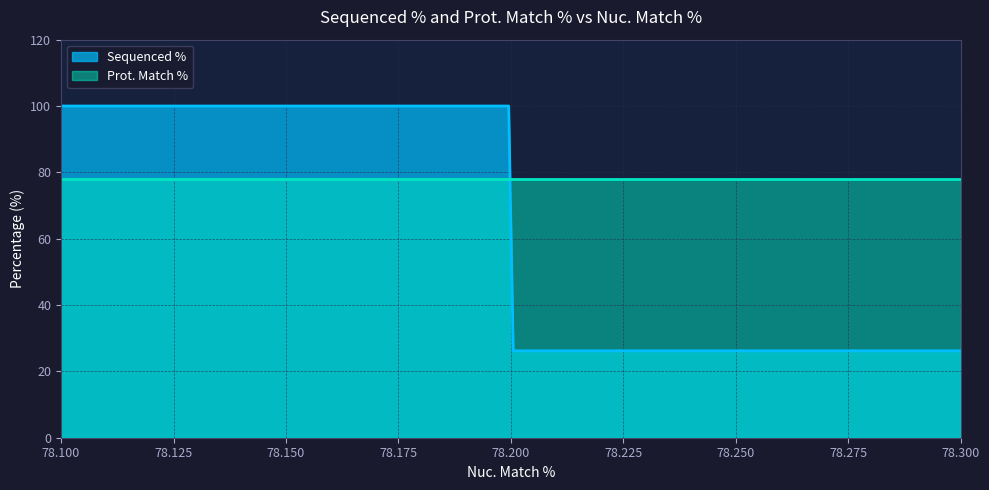

Which series has the widest spread of values?

Sequenced %